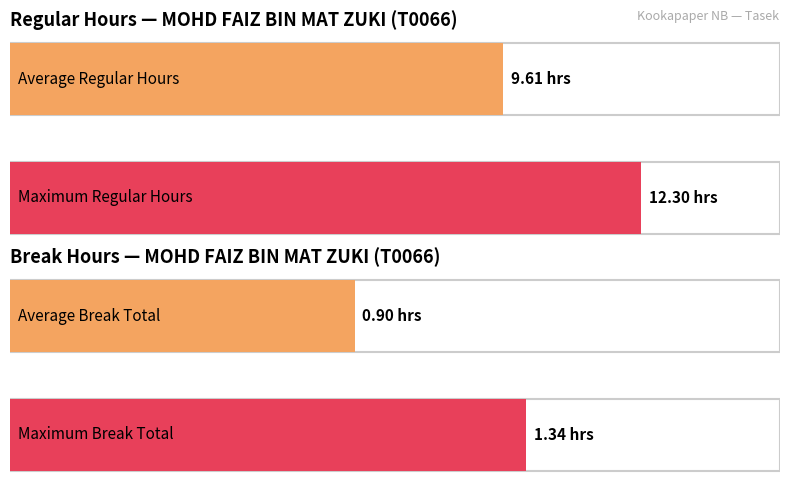

What are all the series names shown in the legend?

Regular Hours, Break Total